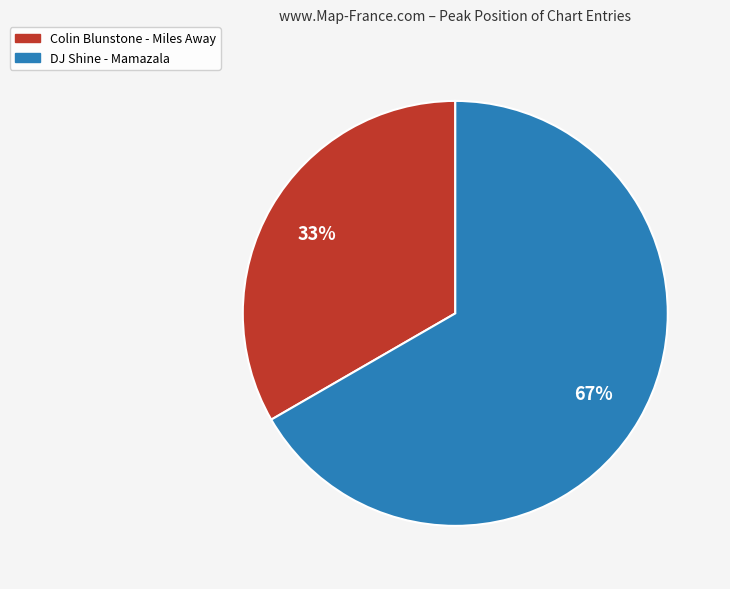

To the nearest percent, what is the average slice percentage?

50%